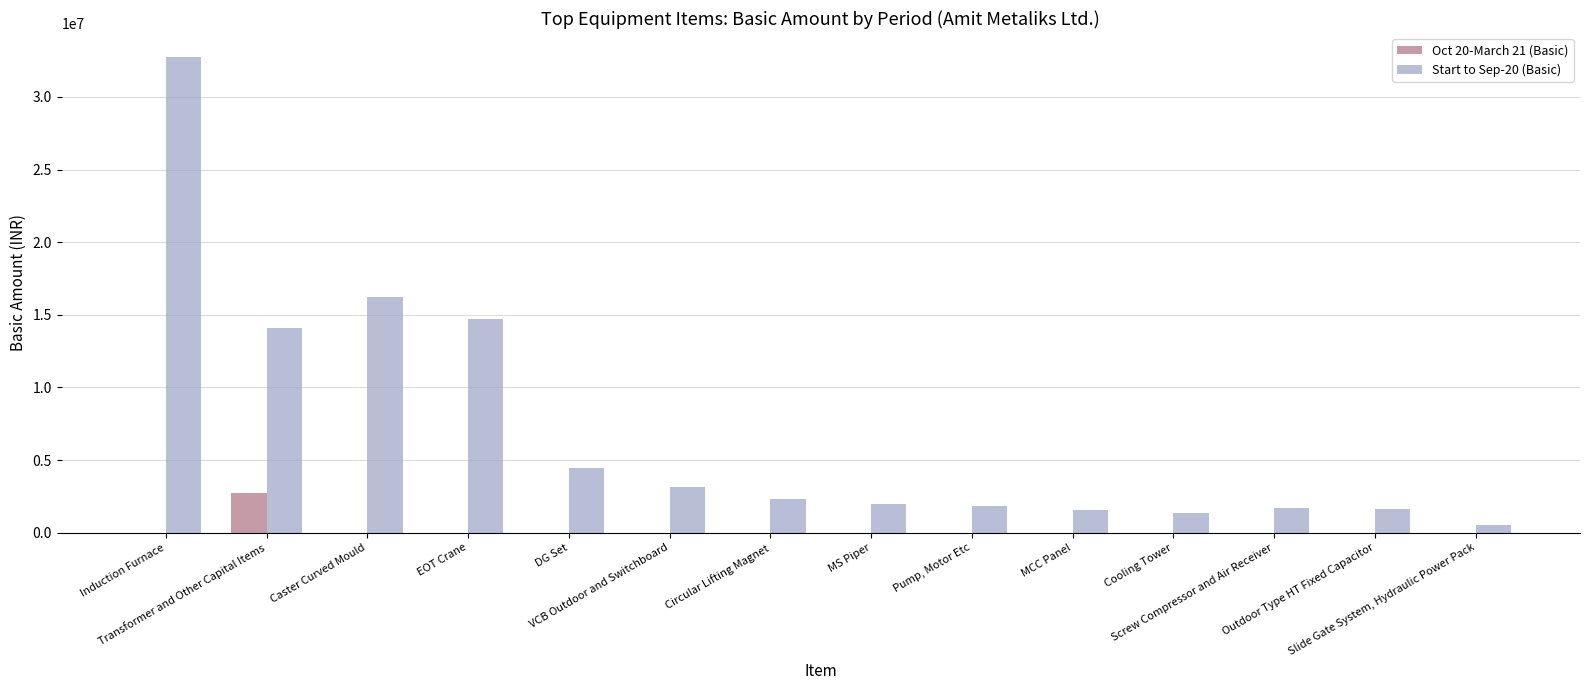

What is the maximum value shown in the chart?

32760000